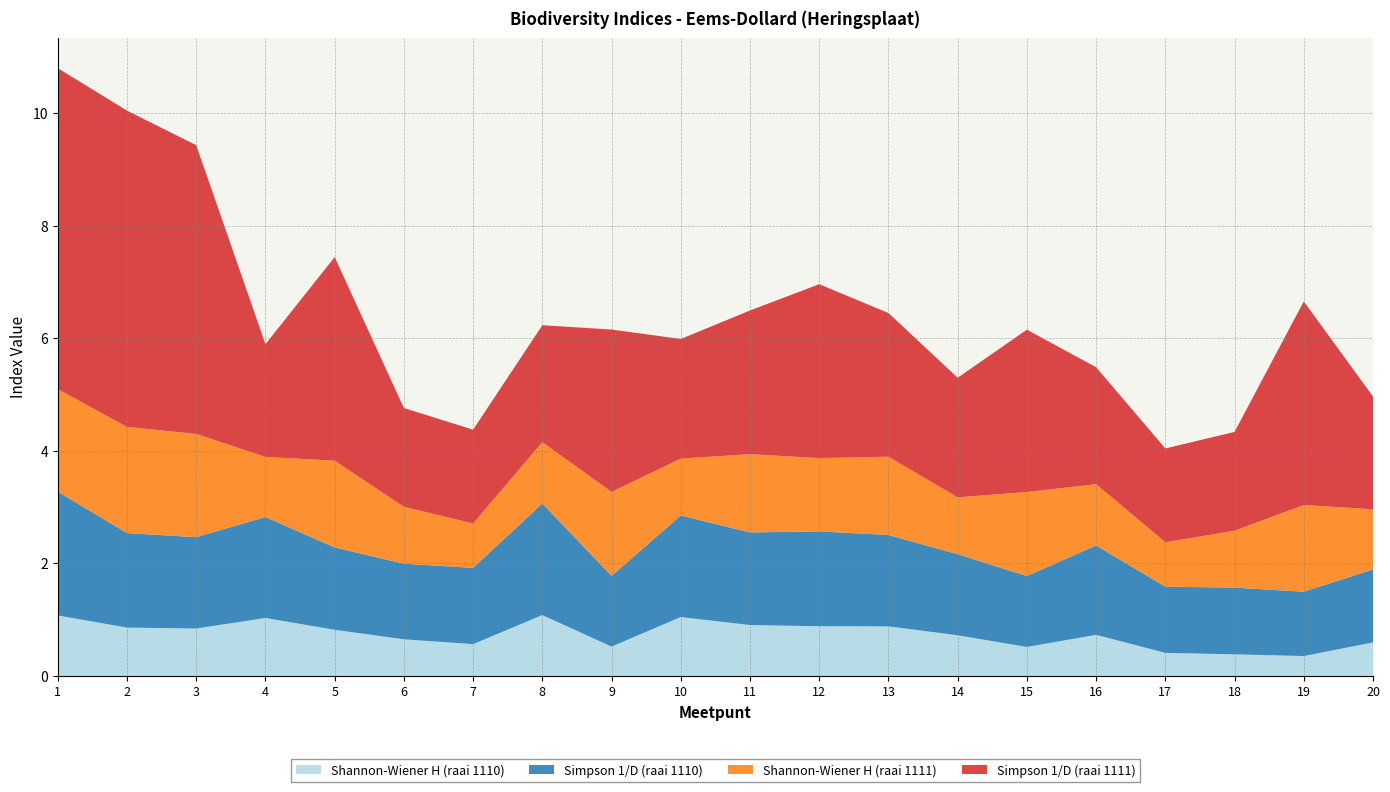

Reading left to right, what are all the values shown in this chart?

Shannon-Wiener H (raai 1110): 1.1	0.9	0.8	1.0	0.8	0.7	0.6	1.1	0.5	1.0	0.9	0.9	0.9	0.7	0.5	0.7	0.4	0.4	0.4	0.6
Simpson 1/D (raai 1110): 2.2	1.7	1.6	1.8	1.5	1.3	1.4	2.0	1.3	1.8	1.6	1.7	1.6	1.4	1.3	1.6	1.2	1.2	1.1	1.3
Shannon-Wiener H (raai 1111): 1.8	1.9	1.8	1.1	1.5	1.0	0.8	1.1	1.5	1.0	1.4	1.3	1.4	1.0	1.5	1.1	0.8	1.0	1.5	1.1
Simpson 1/D (raai 1111): 5.7	5.6	5.1	2.0	3.6	1.8	1.7	2.1	2.9	2.1	2.6	3.1	2.6	2.1	2.9	2.1	1.7	1.8	3.6	2.0